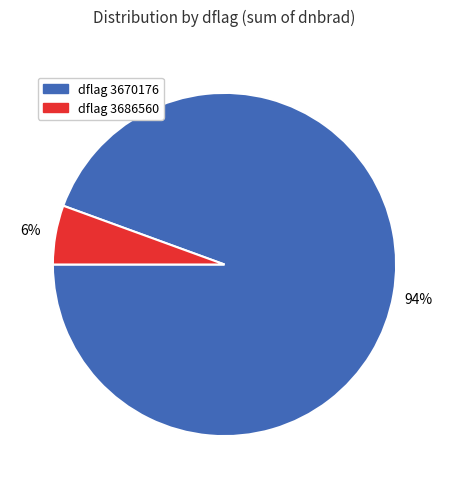

Rank the categories by value from lowest to highest.

dflag 3686560, dflag 3670176